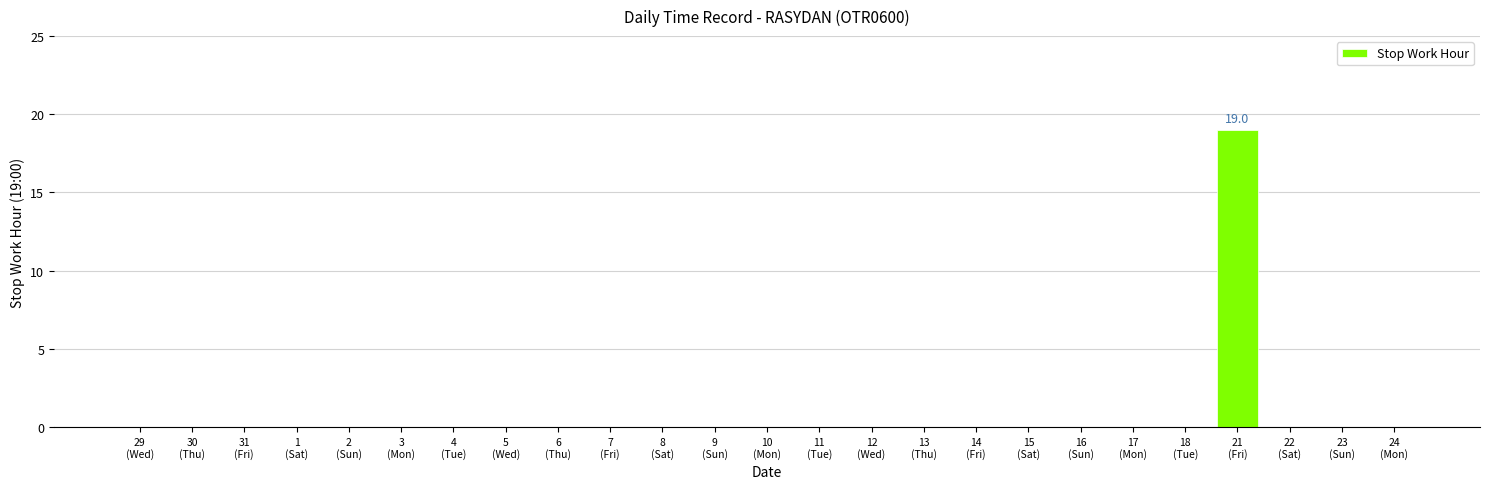

What is the greatest value displayed?

19